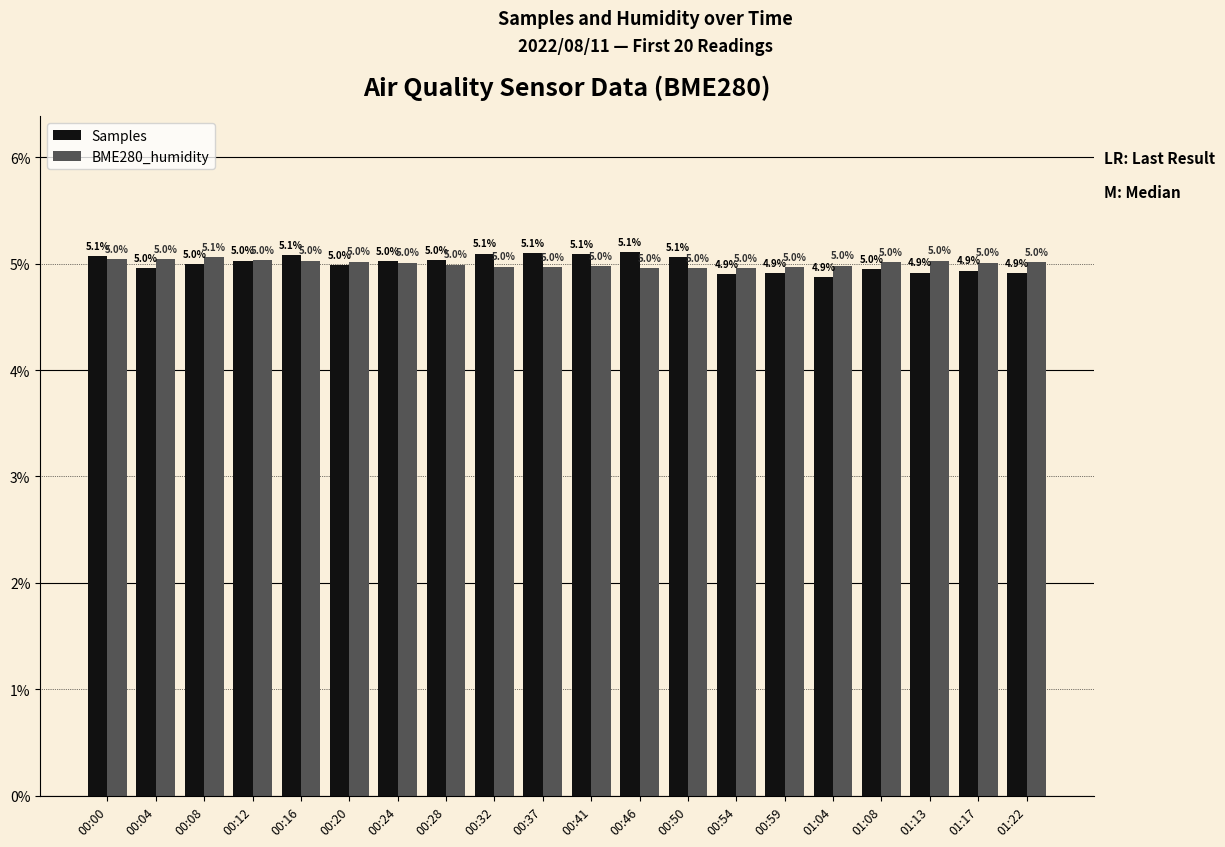

The BME280_humidity series shows 7.8 at 00:04. True or false?

False